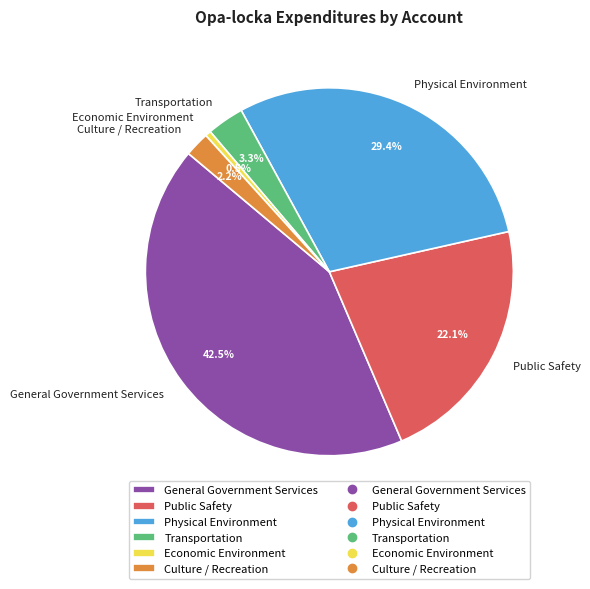

Combined, what portion of the pie is Public Safety and Economic Environment?

22.6%